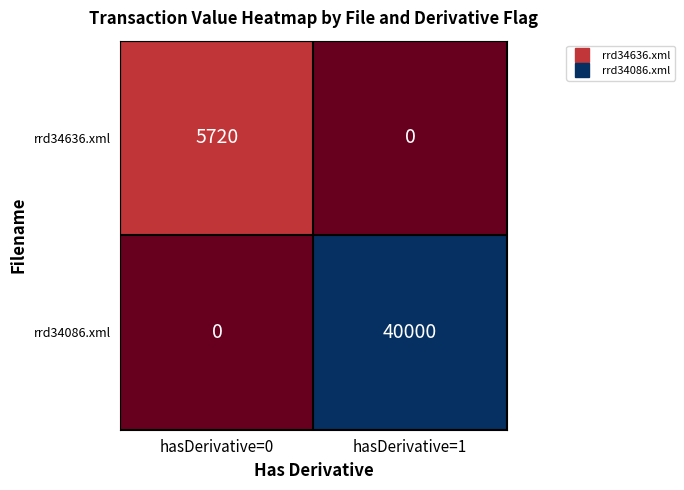

What is the total value across all series at hasDerivative=0?

5720